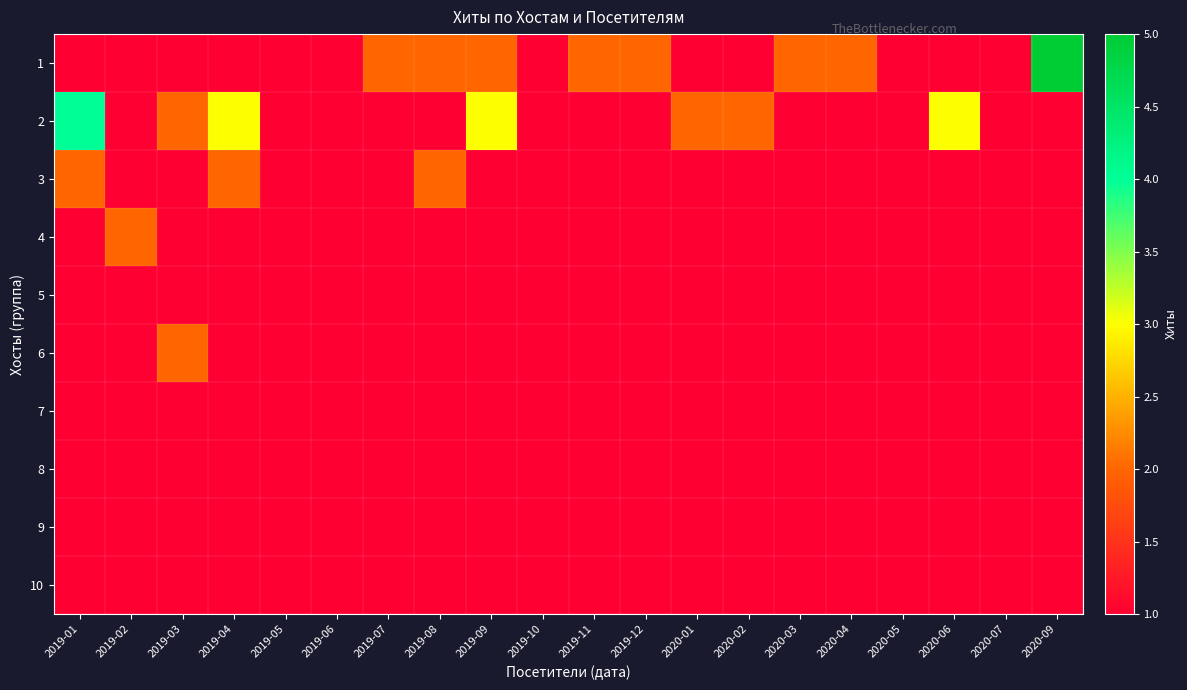

Reading left to right, transcribe all the data shown in this chart.

1: 2019-01=1	2019-02=1	2019-03=1	2019-04=1	2019-05=1	2019-06=1	2019-07=2	2019-08=2	2019-09=2	2019-10=1	2019-11=2	2019-12=2	2020-01=1	2020-02=1	2020-03=2	2020-04=2	2020-05=1	2020-06=1	2020-07=1	2020-09=5
2: 2019-01=4	2019-02=1	2019-03=2	2019-04=3	2019-05=1	2019-06=1	2019-07=1	2019-08=1	2019-09=3	2019-10=1	2019-11=1	2019-12=1	2020-01=2	2020-02=2	2020-03=1	2020-04=1	2020-05=1	2020-06=3	2020-07=1	2020-09=1
3: 2019-01=2	2019-02=1	2019-03=1	2019-04=2	2019-05=1	2019-06=1	2019-07=1	2019-08=2	2019-09=1	2019-10=1	2019-11=1	2019-12=1	2020-01=1	2020-02=1	2020-03=1	2020-04=1	2020-05=1	2020-06=1	2020-07=1	2020-09=1
4: 2019-01=1	2019-02=2	2019-03=1	2019-04=1	2019-05=1	2019-06=1	2019-07=1	2019-08=1	2019-09=1	2019-10=1	2019-11=1	2019-12=1	2020-01=1	2020-02=1	2020-03=1	2020-04=1	2020-05=1	2020-06=1	2020-07=1	2020-09=1
5: 2019-01=1	2019-02=1	2019-03=1	2019-04=1	2019-05=1	2019-06=1	2019-07=1	2019-08=1	2019-09=1	2019-10=1	2019-11=1	2019-12=1	2020-01=1	2020-02=1	2020-03=1	2020-04=1	2020-05=1	2020-06=1	2020-07=1	2020-09=1
6: 2019-01=1	2019-02=1	2019-03=2	2019-04=1	2019-05=1	2019-06=1	2019-07=1	2019-08=1	2019-09=1	2019-10=1	2019-11=1	2019-12=1	2020-01=1	2020-02=1	2020-03=1	2020-04=1	2020-05=1	2020-06=1	2020-07=1	2020-09=1
7: 2019-01=1	2019-02=1	2019-03=1	2019-04=1	2019-05=1	2019-06=1	2019-07=1	2019-08=1	2019-09=1	2019-10=1	2019-11=1	2019-12=1	2020-01=1	2020-02=1	2020-03=1	2020-04=1	2020-05=1	2020-06=1	2020-07=1	2020-09=1
8: 2019-01=1	2019-02=1	2019-03=1	2019-04=1	2019-05=1	2019-06=1	2019-07=1	2019-08=1	2019-09=1	2019-10=1	2019-11=1	2019-12=1	2020-01=1	2020-02=1	2020-03=1	2020-04=1	2020-05=1	2020-06=1	2020-07=1	2020-09=1
9: 2019-01=1	2019-02=1	2019-03=1	2019-04=1	2019-05=1	2019-06=1	2019-07=1	2019-08=1	2019-09=1	2019-10=1	2019-11=1	2019-12=1	2020-01=1	2020-02=1	2020-03=1	2020-04=1	2020-05=1	2020-06=1	2020-07=1	2020-09=1
10: 2019-01=1	2019-02=1	2019-03=1	2019-04=1	2019-05=1	2019-06=1	2019-07=1	2019-08=1	2019-09=1	2019-10=1	2019-11=1	2019-12=1	2020-01=1	2020-02=1	2020-03=1	2020-04=1	2020-05=1	2020-06=1	2020-07=1	2020-09=1